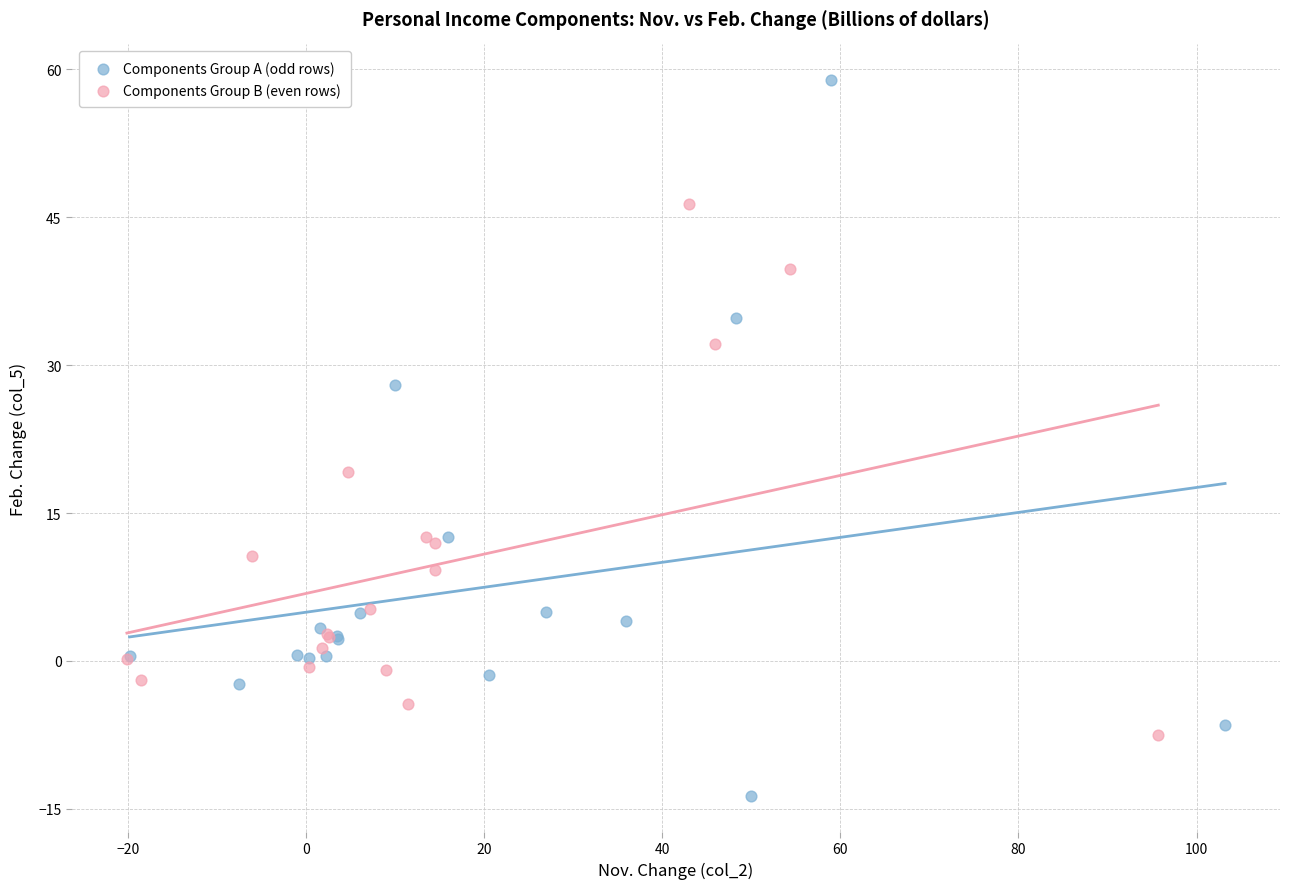

Which series reaches the maximum Y coordinate?

Components Group A (odd rows)